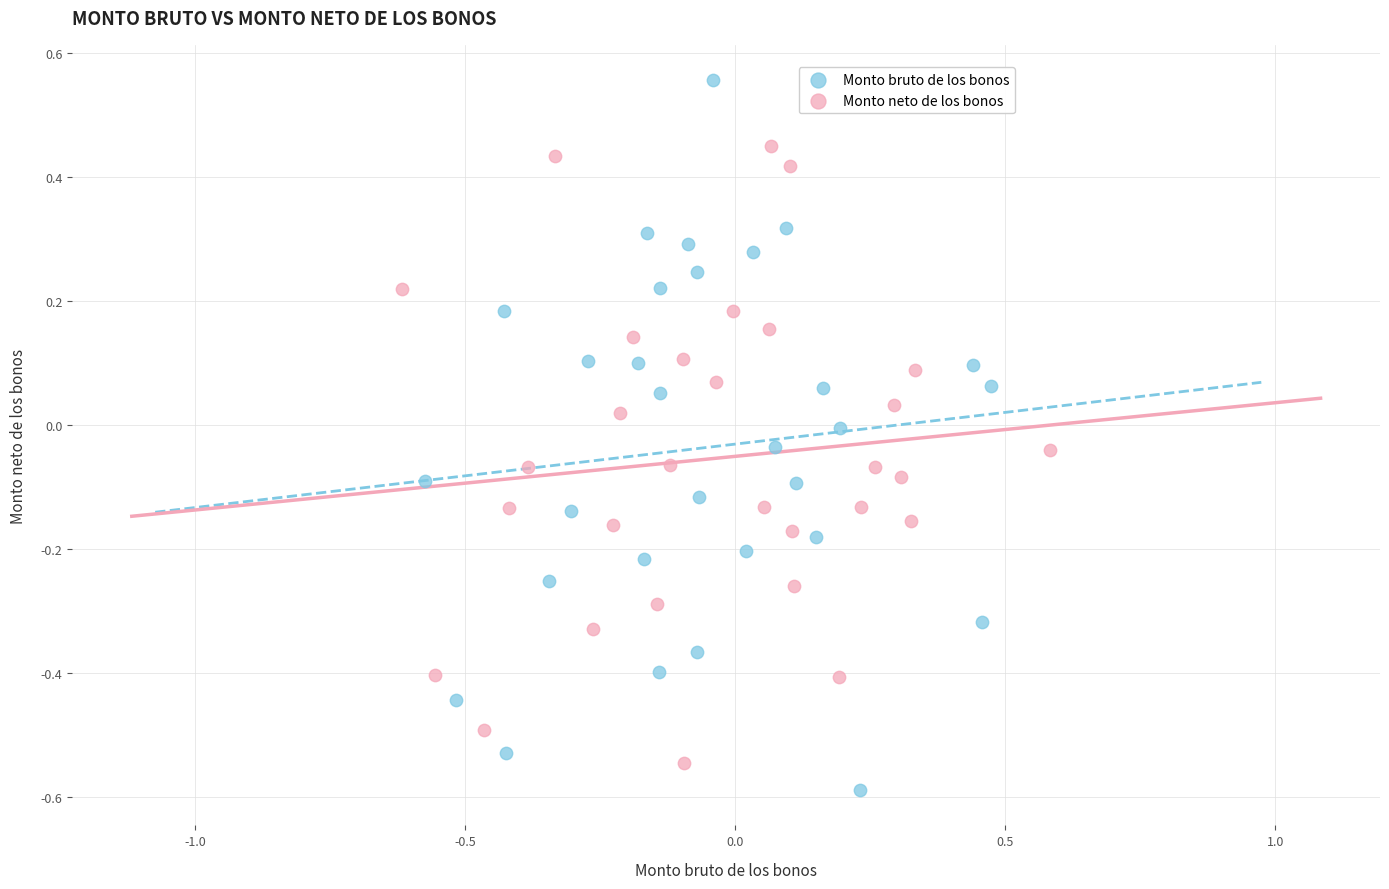

Which series reaches the maximum Y coordinate?

Monto bruto de los bonos